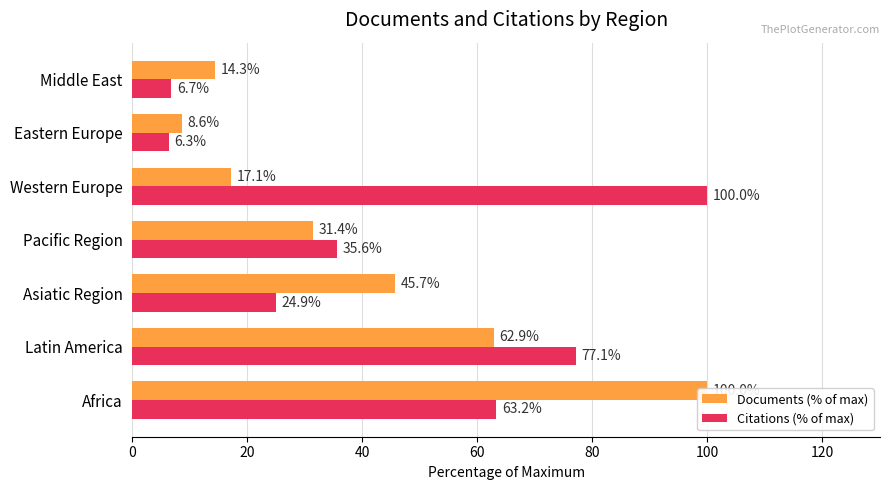

The value of Documents (% of max) at Middle East is 6.2. True or false?

False